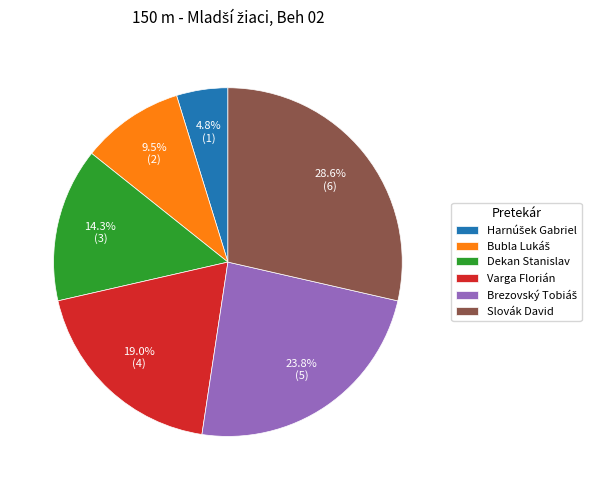

What percentage is NOT represented by Varga Florián?

81.0%